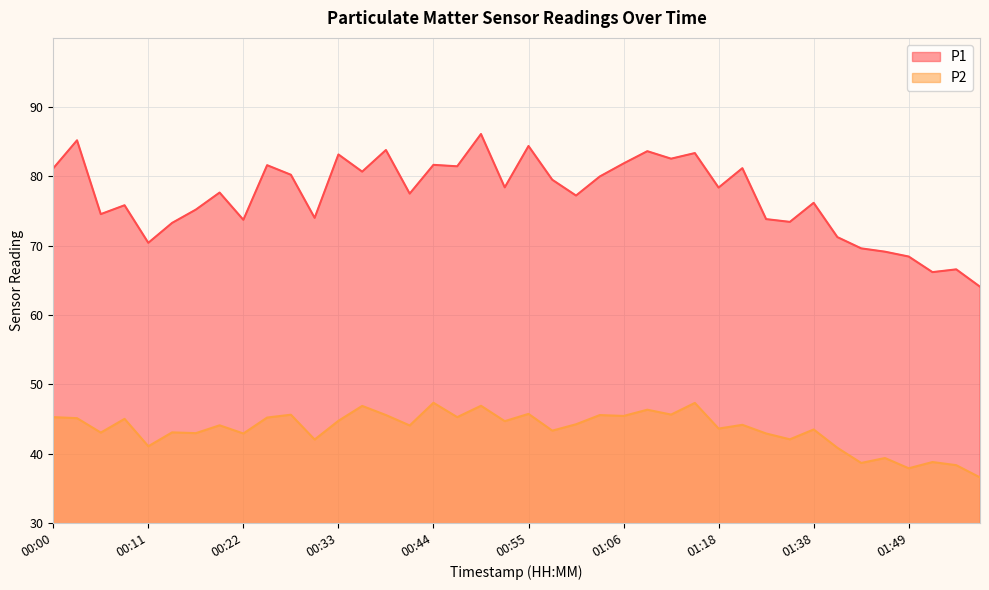

Which series has the largest total across all categories?

P1